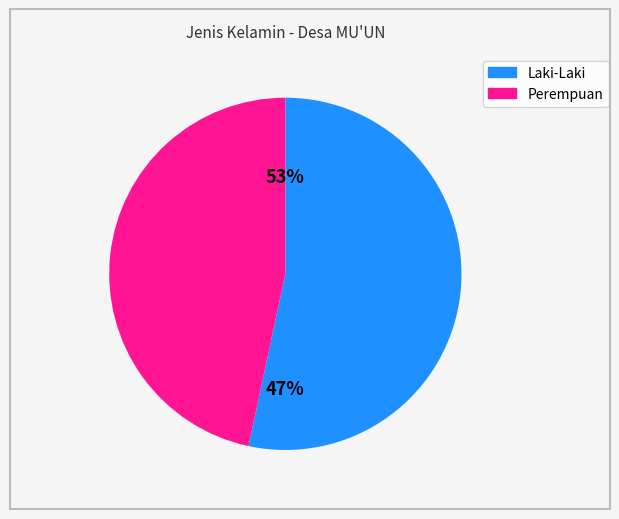

The Perempuan slice represents 61% of the pie. True or false?

False